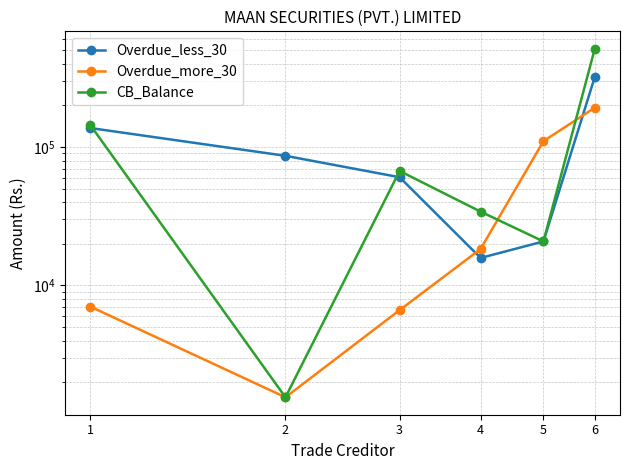

At how many categories does at least one series exceed 132513?

2